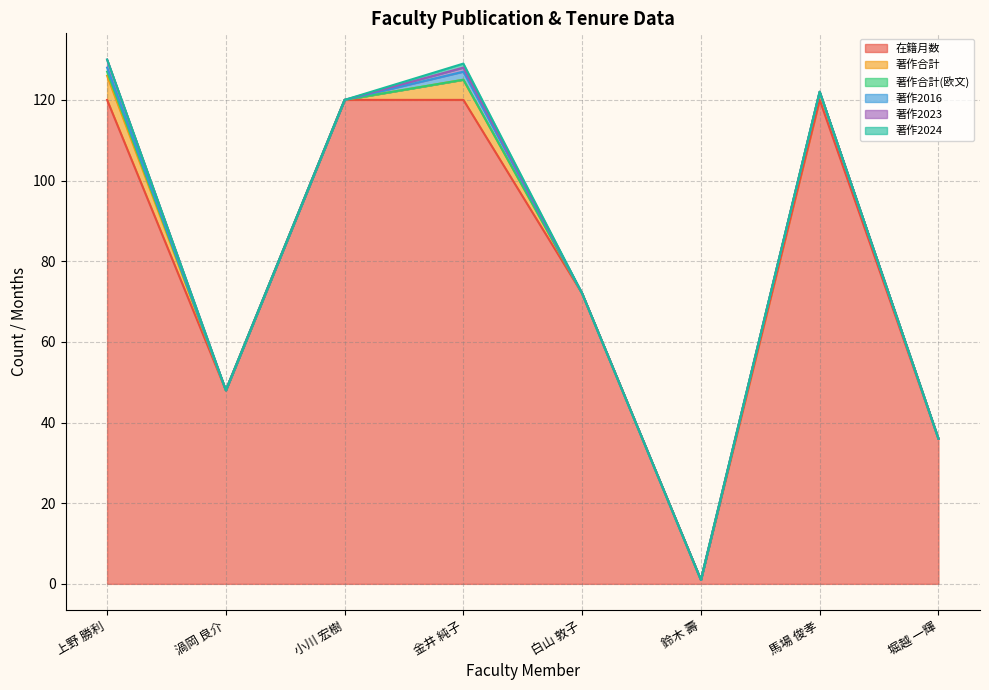

What is the sum of all 著作2016 values?

3